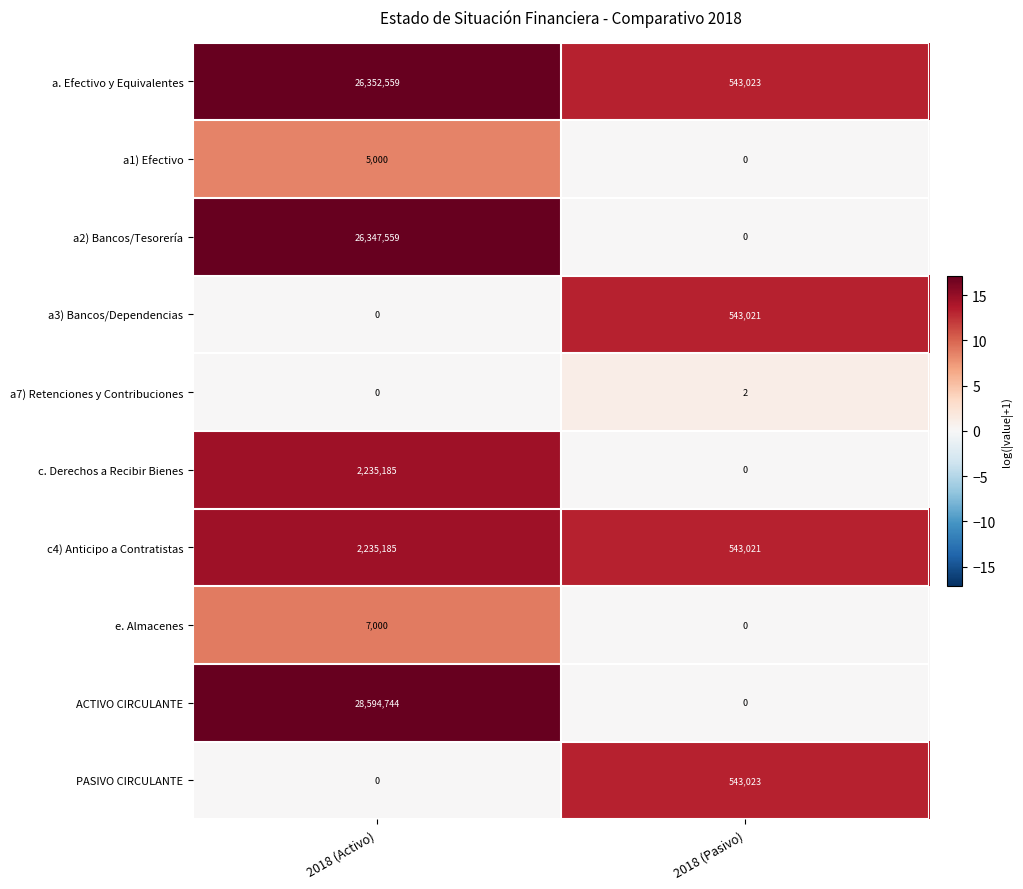

What is the difference between the e. Almacenes values at 2018 (Activo) and 2018 (Pasivo)?

7000